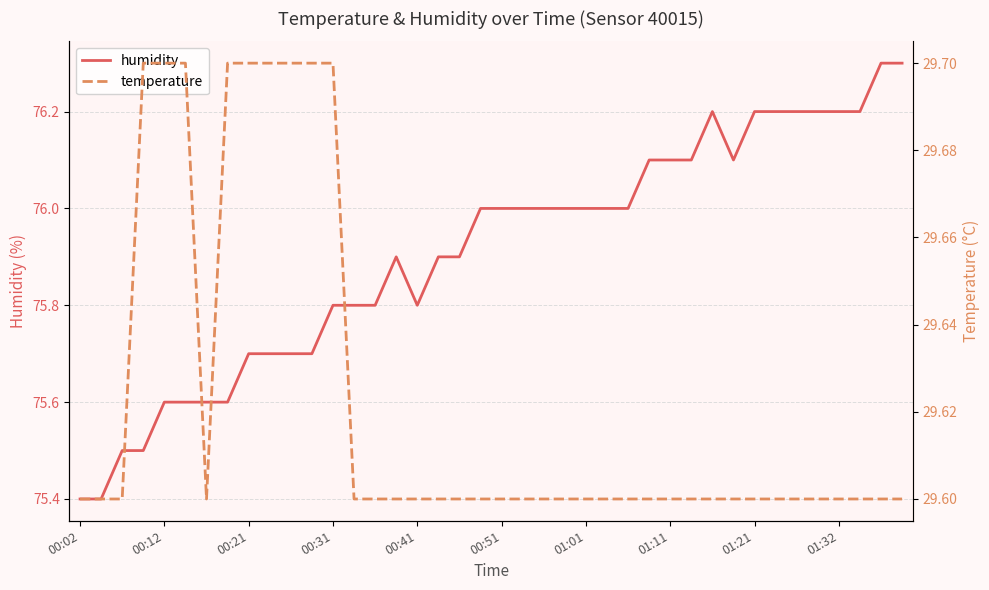

At how many categories does at least one series exceed 30?

40